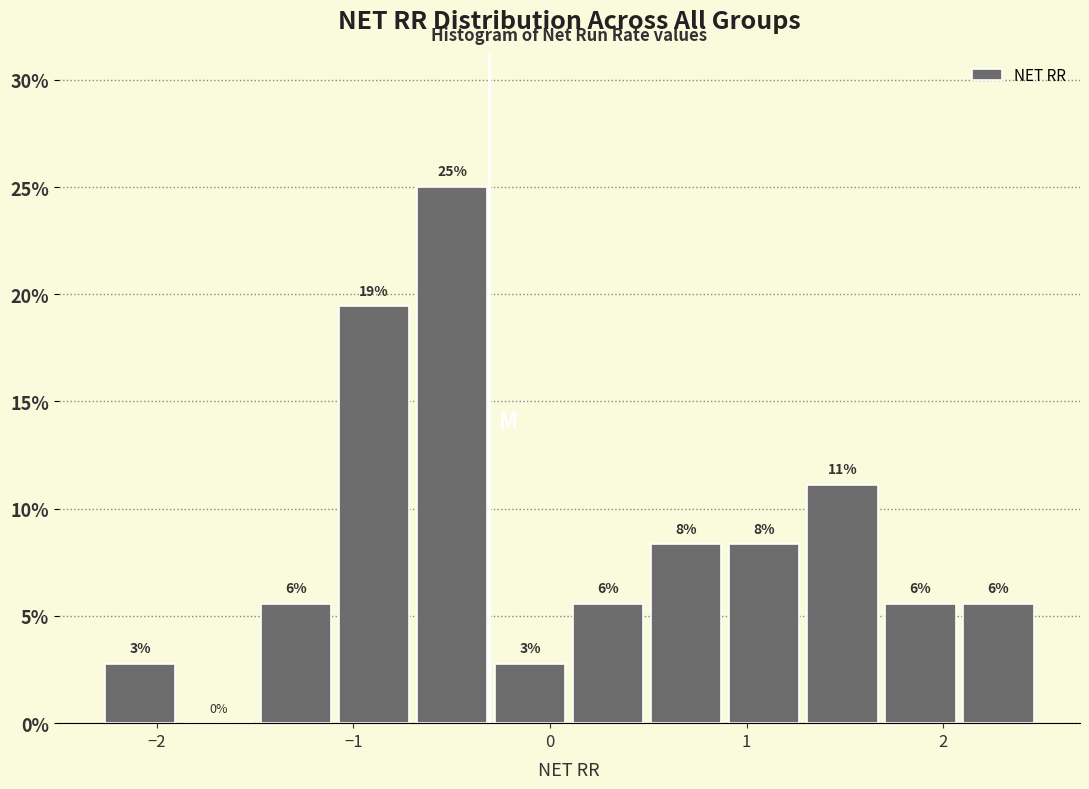

Around what value on the x-axis is the tallest bar? Give the approximate position of its centre, as read against the axis.

-0.5